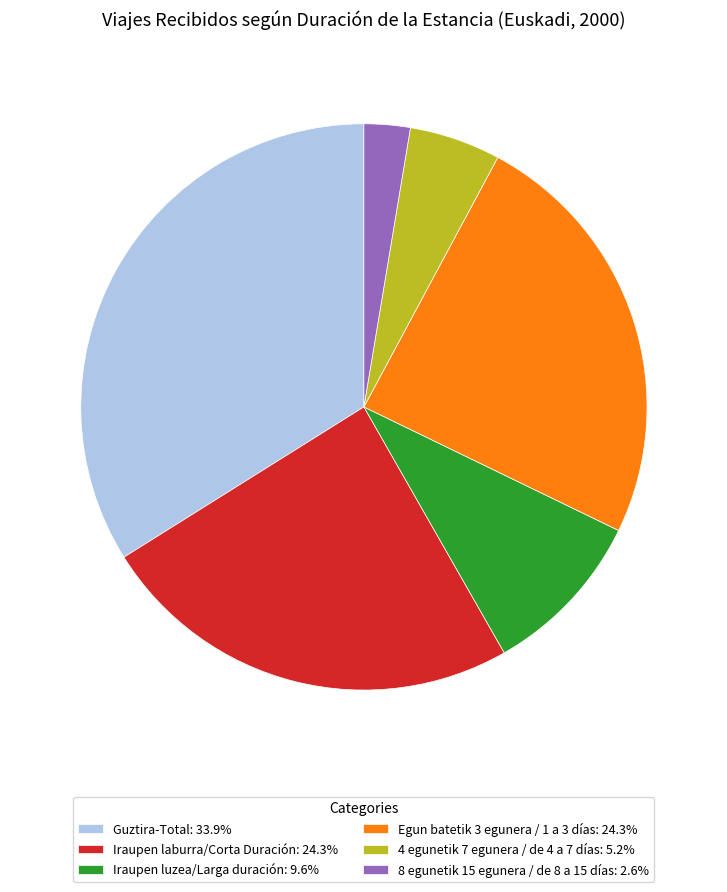

Does any single category account for the majority?

No